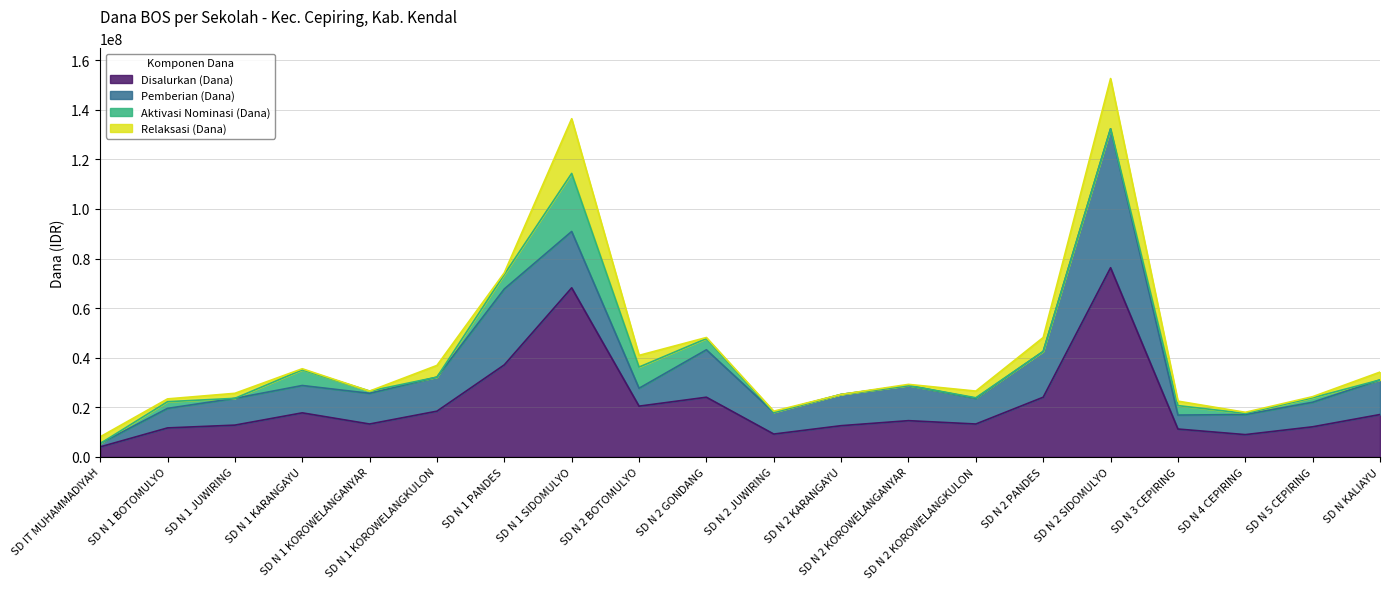

In Pemberian (Dana), how many points are lower than both neighbors (excluding endpoints)?

4